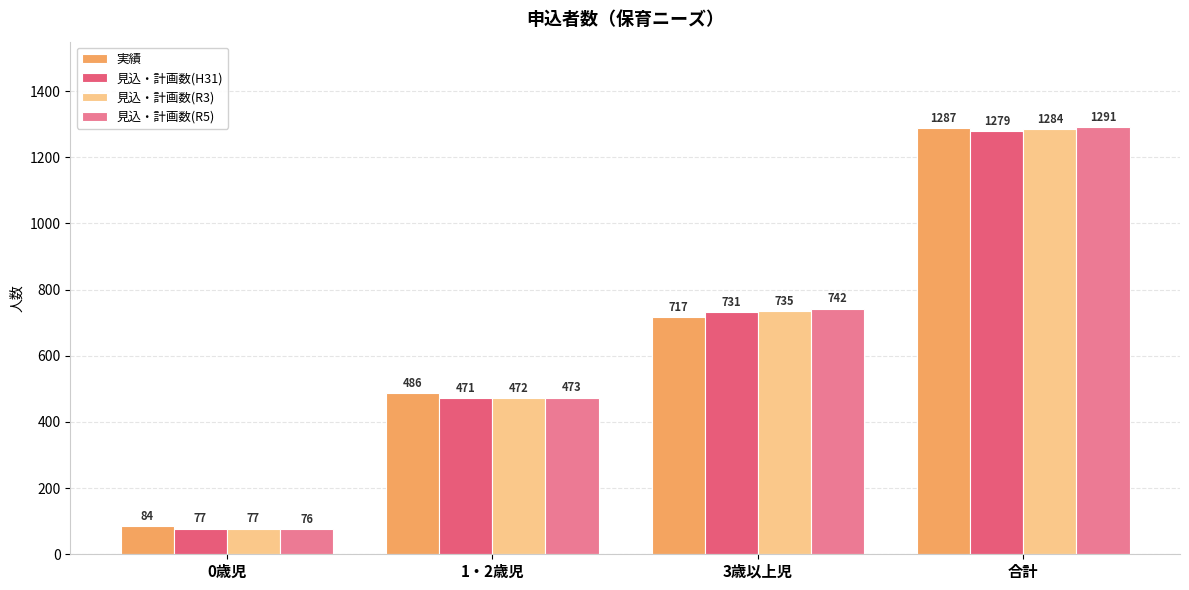

True or false: 見込・計画数(col8) has a value of 742 at 3歳以上児.

True